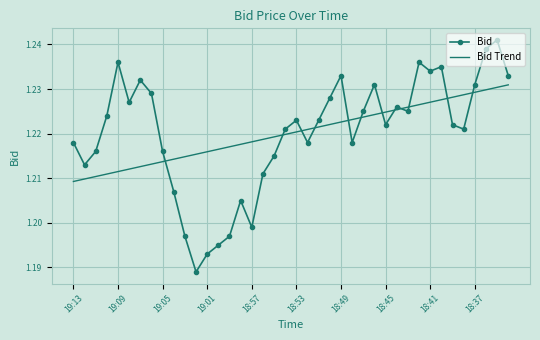

Which series has the widest spread of values?

Bid